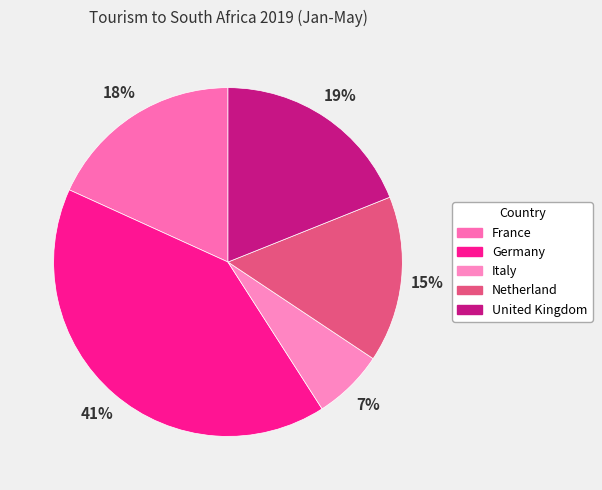

True or false: France accounts for 23% of the total.

False